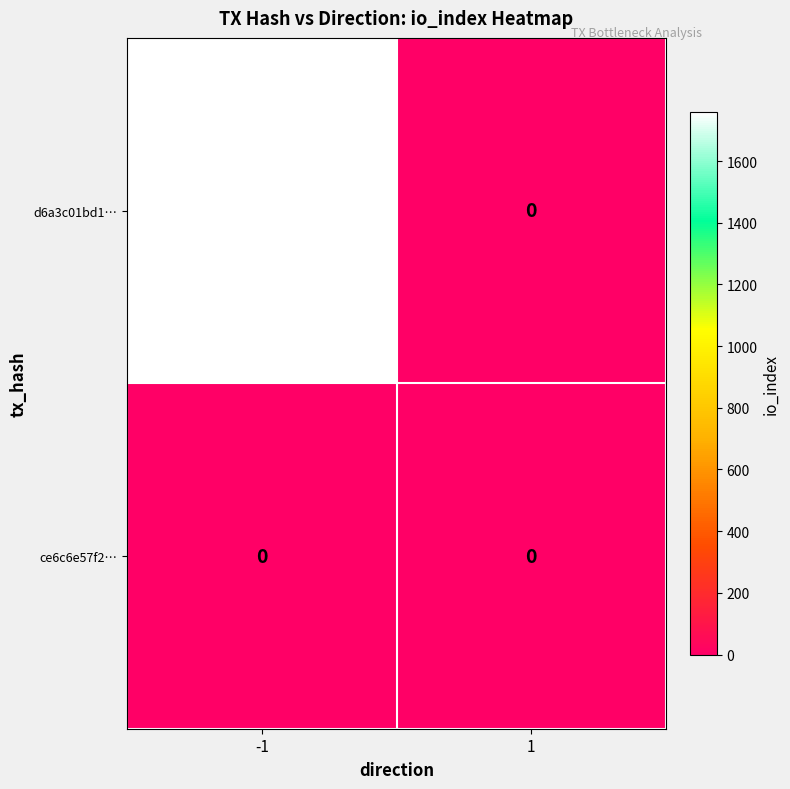

List the labels in order of d6a3c01bd1… value, smallest first.

1, -1